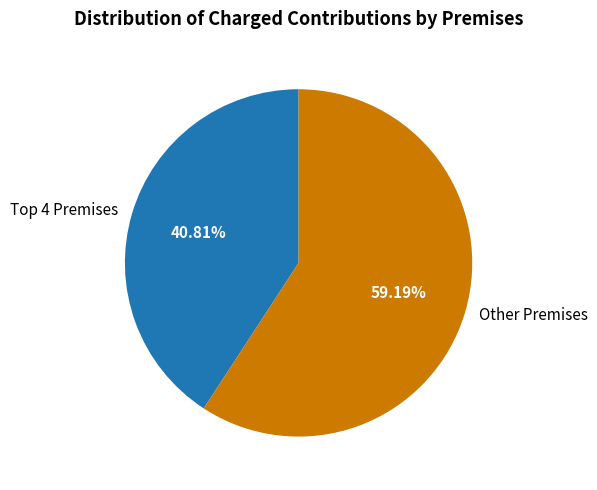

Is there a majority slice in this chart?

Yes